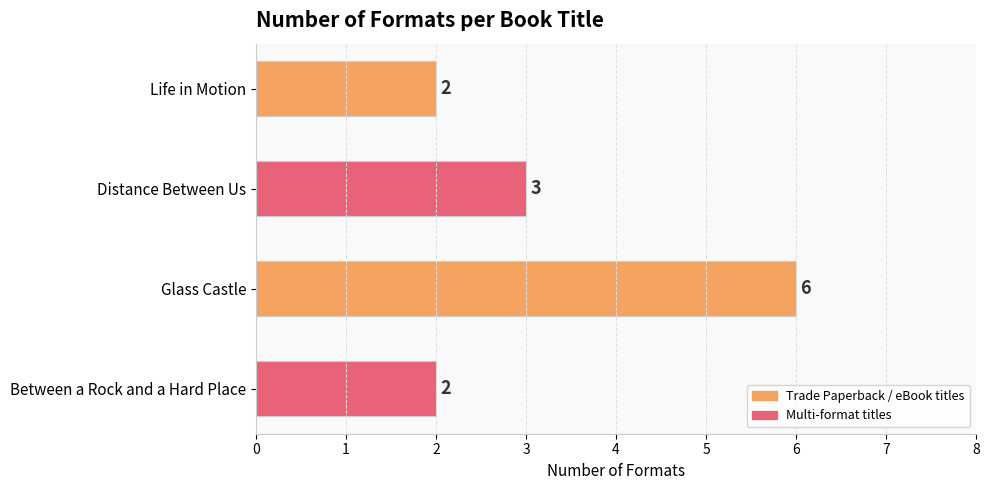

What is the average value?

3